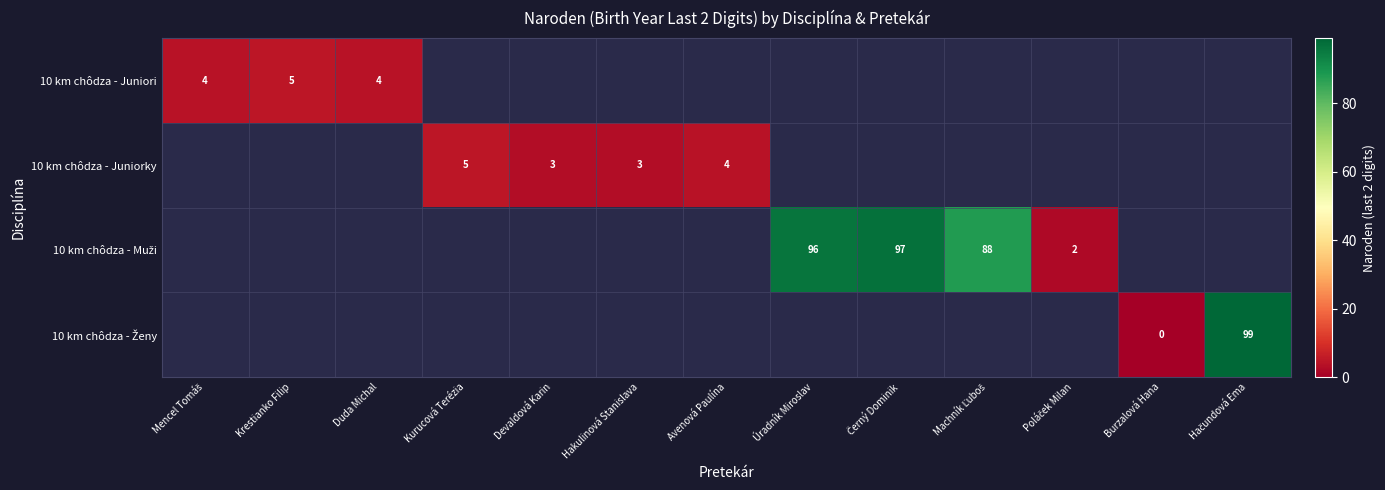

What is the maximum value shown in the chart?

99.0